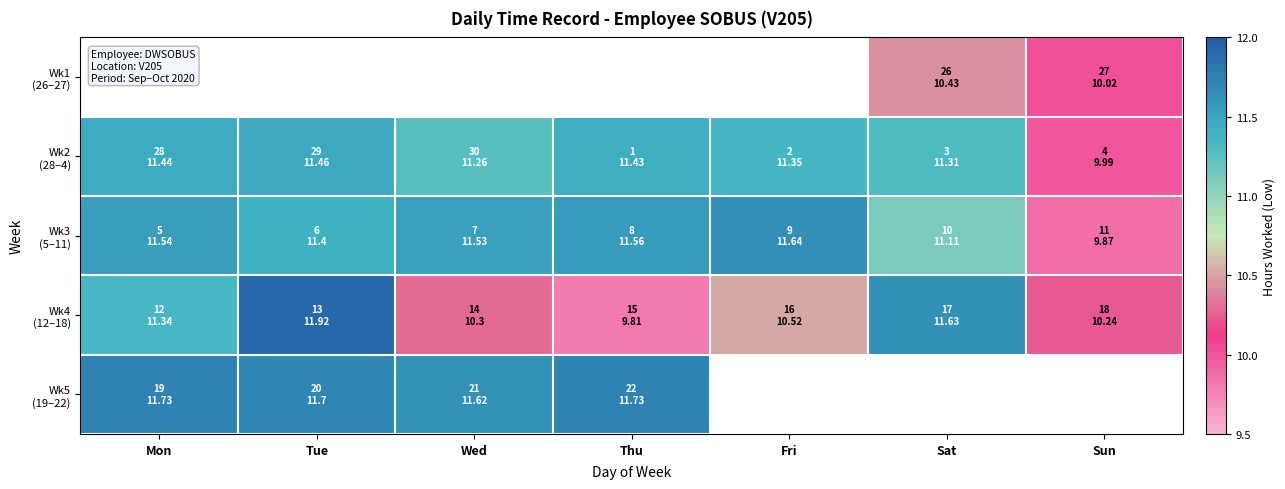

Is the value of Wk4 (12–18) at Thu greater than the value of Wk5 (19–22) at Fri?

No